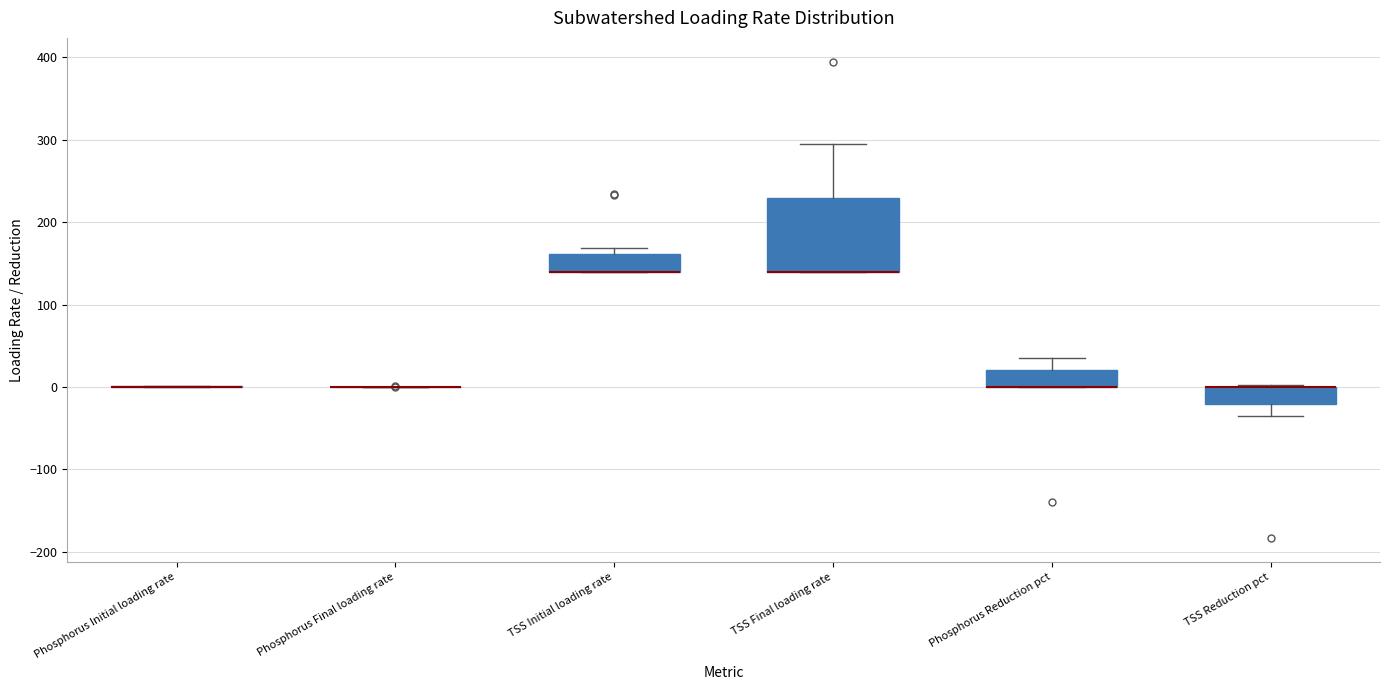

Reading left to right, transcribe this box plot: for each box, give where its median line is, the range the box spans, and where its two whiskers end, as read against the y-axis. The values are not printed on the chart, so give them approximately, as read against the axis.

Phosphorus Initial loading rate: box collapsed to a line at 0, whiskers 0 to 0
Phosphorus Final loading rate: box collapsed to a line at 0, whiskers 0 to 0
TSS Initial loading rate: median 140 (drawn on the box's lower edge), box 140 to 160, whiskers 140 to 170
TSS Final loading rate: median 140 (drawn on the box's lower edge), box 140 to 230, whiskers 140 to 300
Phosphorus Reduction pct: median 0 (drawn on the box's lower edge), box 0 to 20, whiskers 0 to 40
TSS Reduction pct: median 0 (drawn on the box's upper edge), box -20 to 0, whiskers -40 to 0